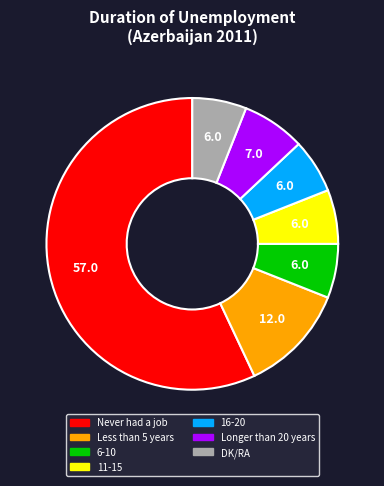

Does 11-15 represent more than half of the total?

No